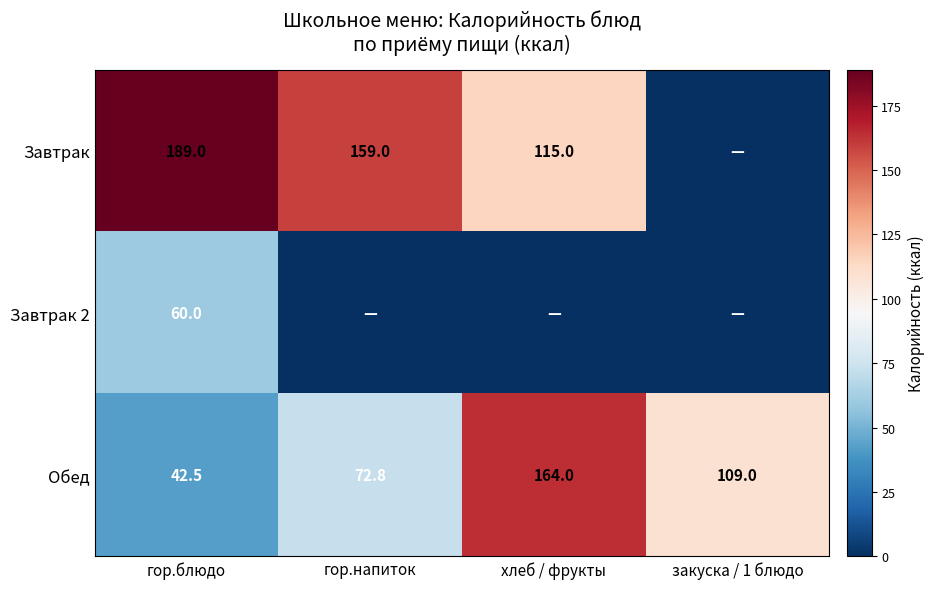

Which category has the highest value across all series?

гор.блюдо